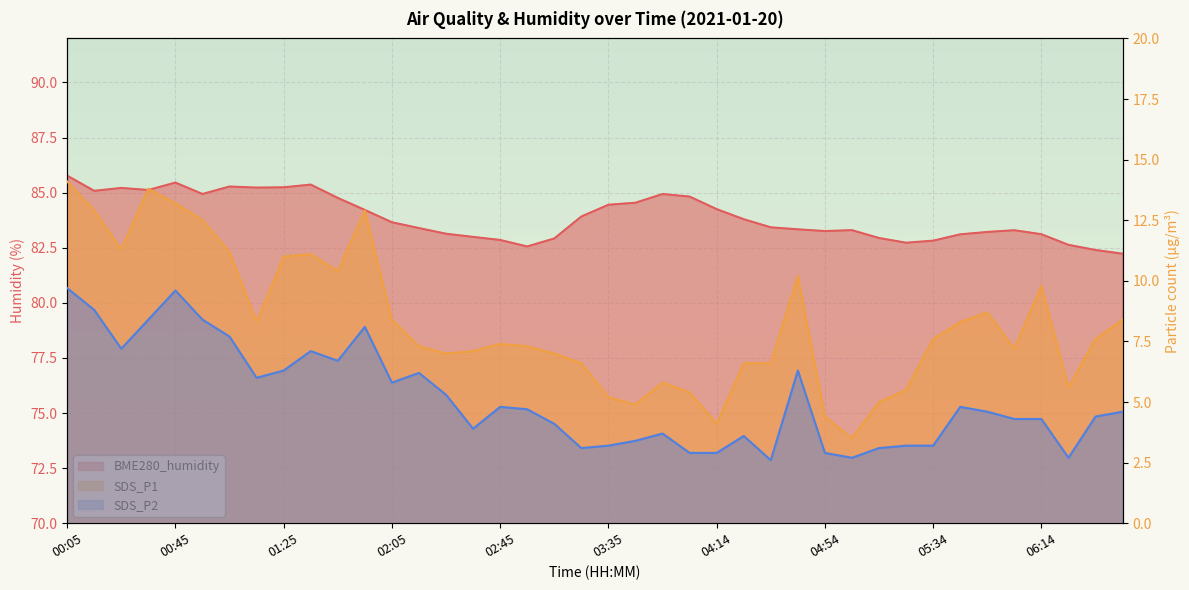

How many series are shown in this chart?

3